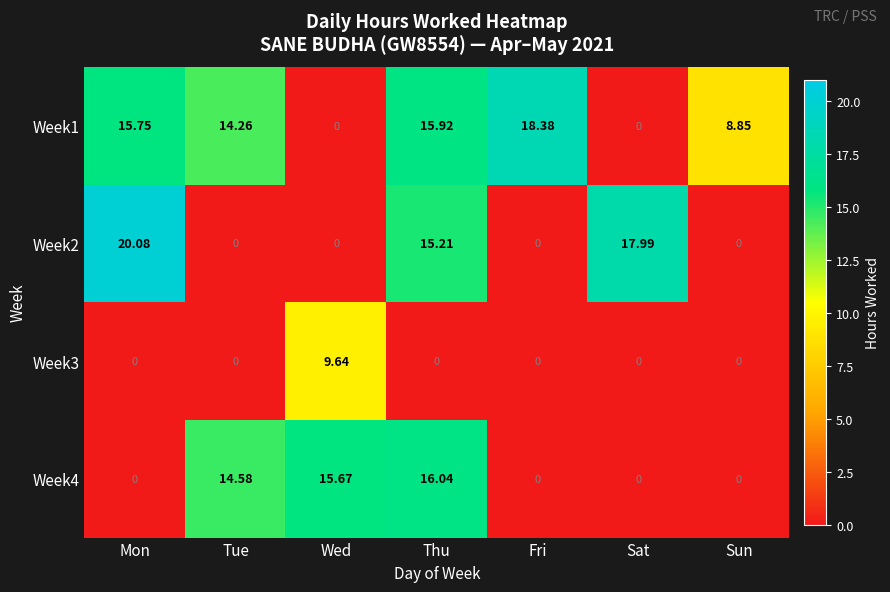

Is the value of Week2 at Mon greater than the value of Week3 at Thu?

Yes